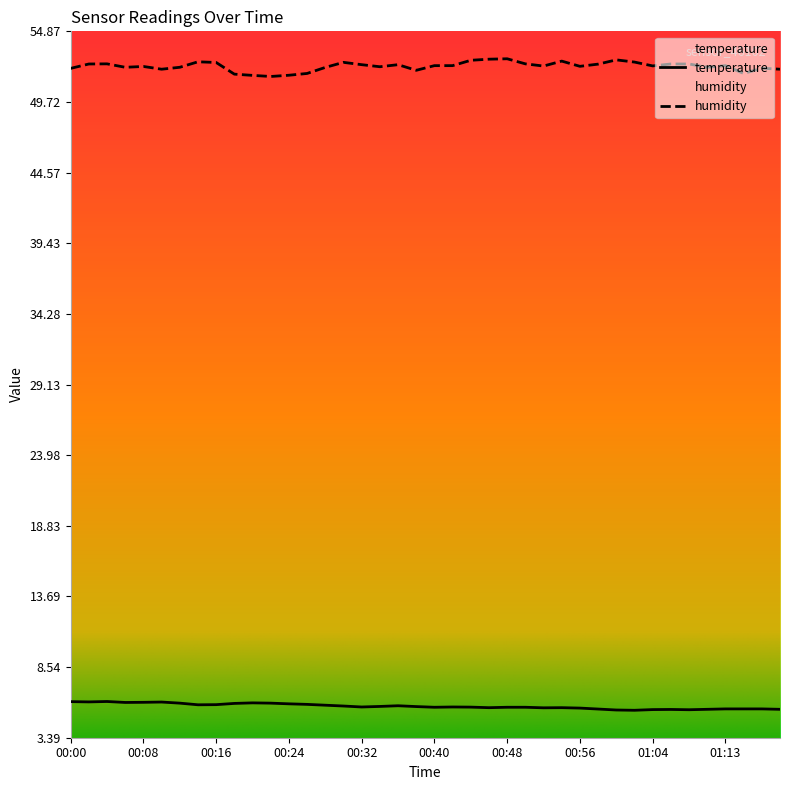

What is the greatest value displayed?

52.9